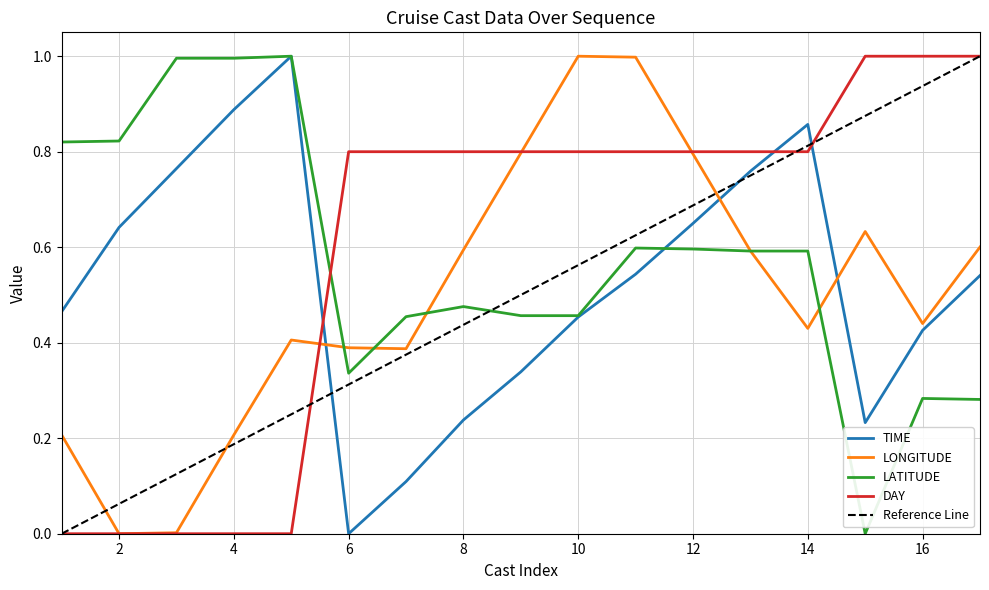

At how many categories does at least one series exceed 0?

17